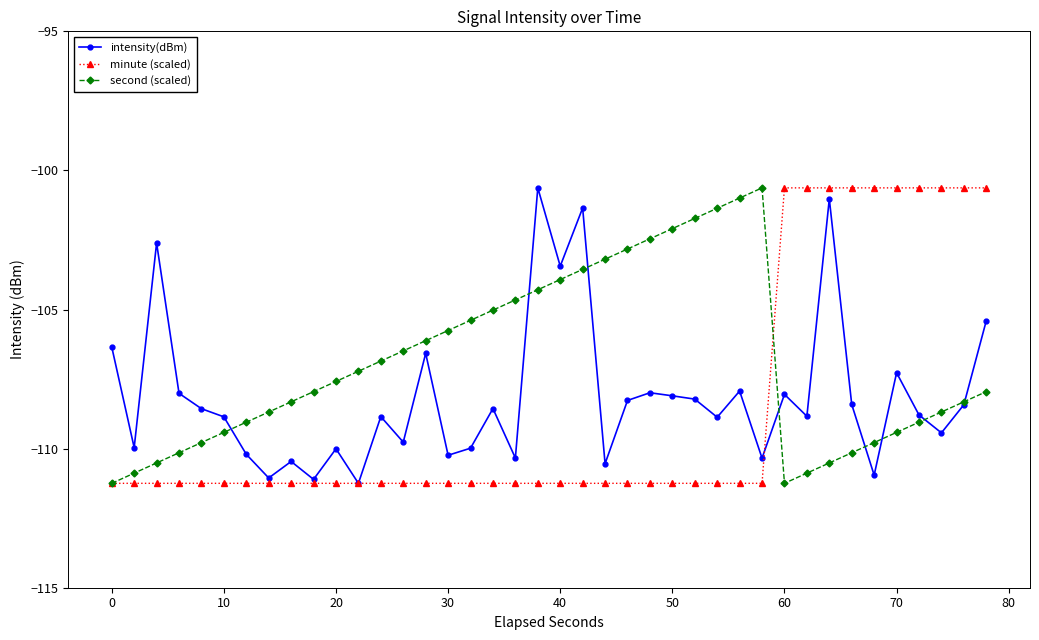

What is the value of the intensity(dBm) point at the 33rd from the left?

-101.0